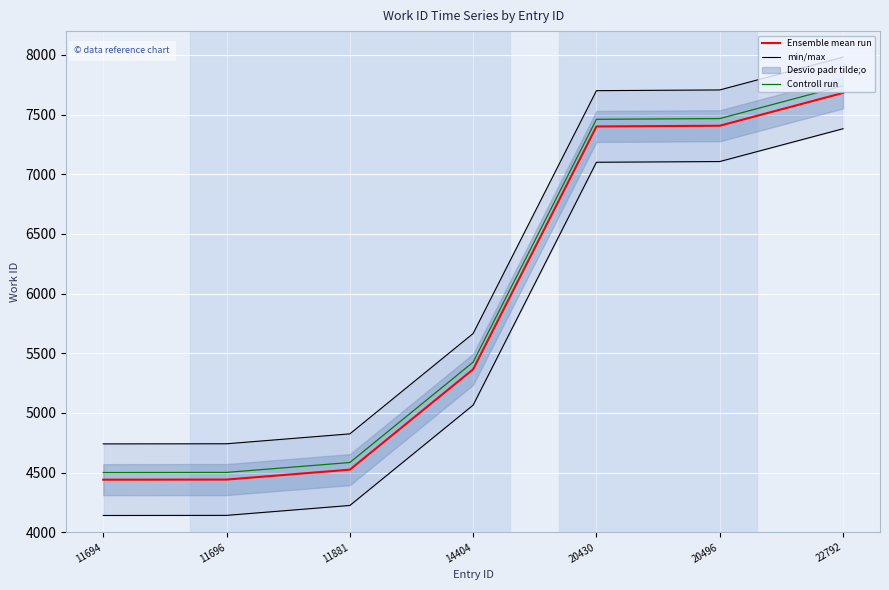

At which category does the chart reach its peak across all series?

22792